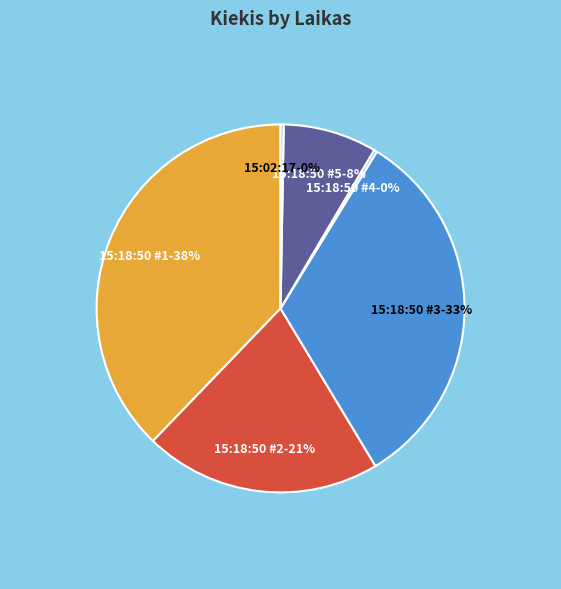

What is the largest slice in the pie chart?

15:18:50 #1